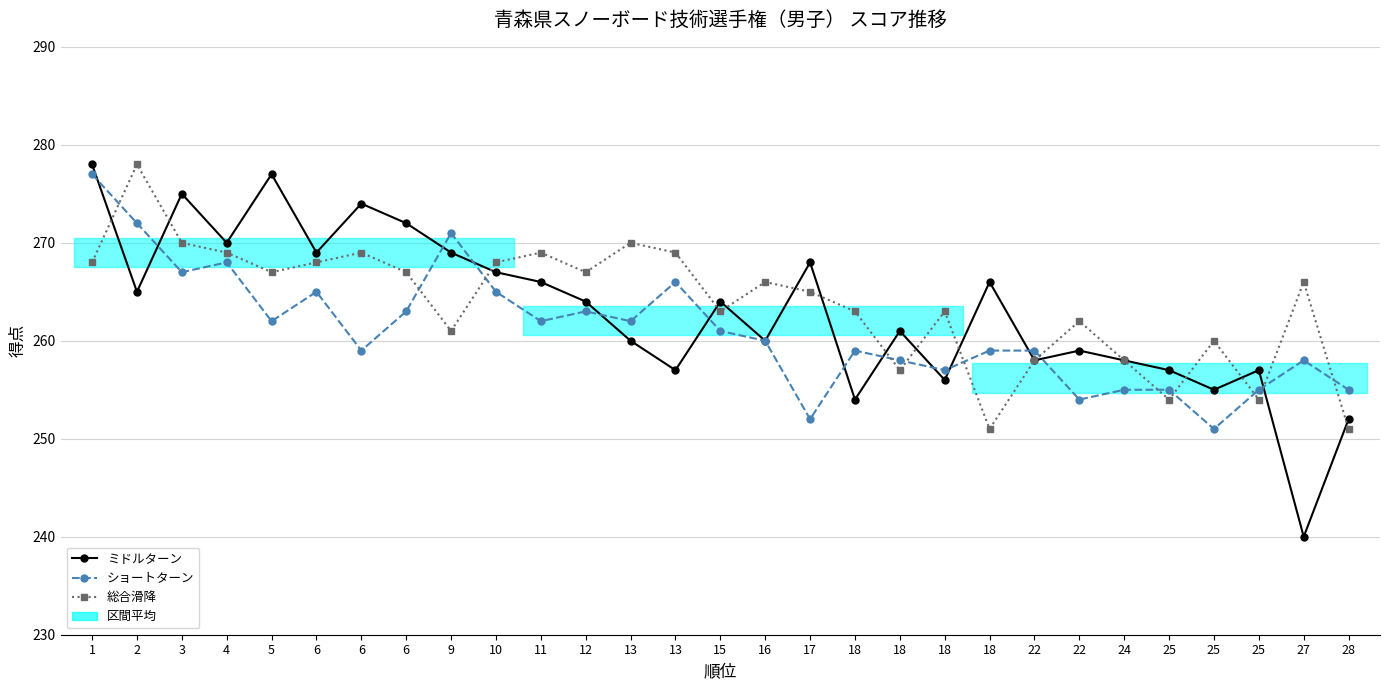

How many lines are shown in the chart?

3